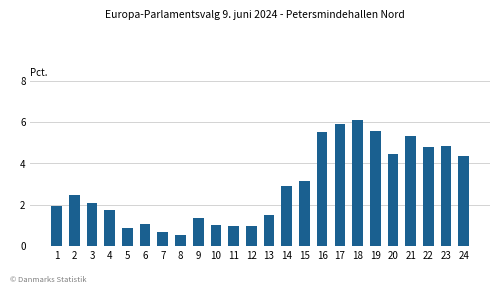

At which category does the chart reach its peak across all series?

18